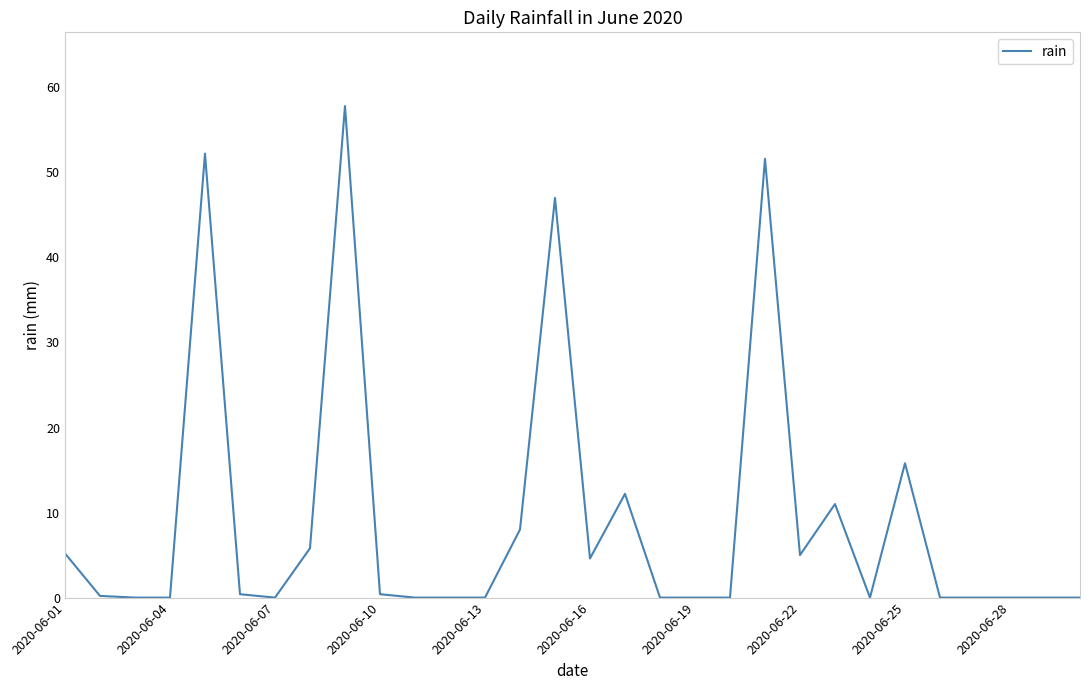

What is the greatest value displayed?

57.8